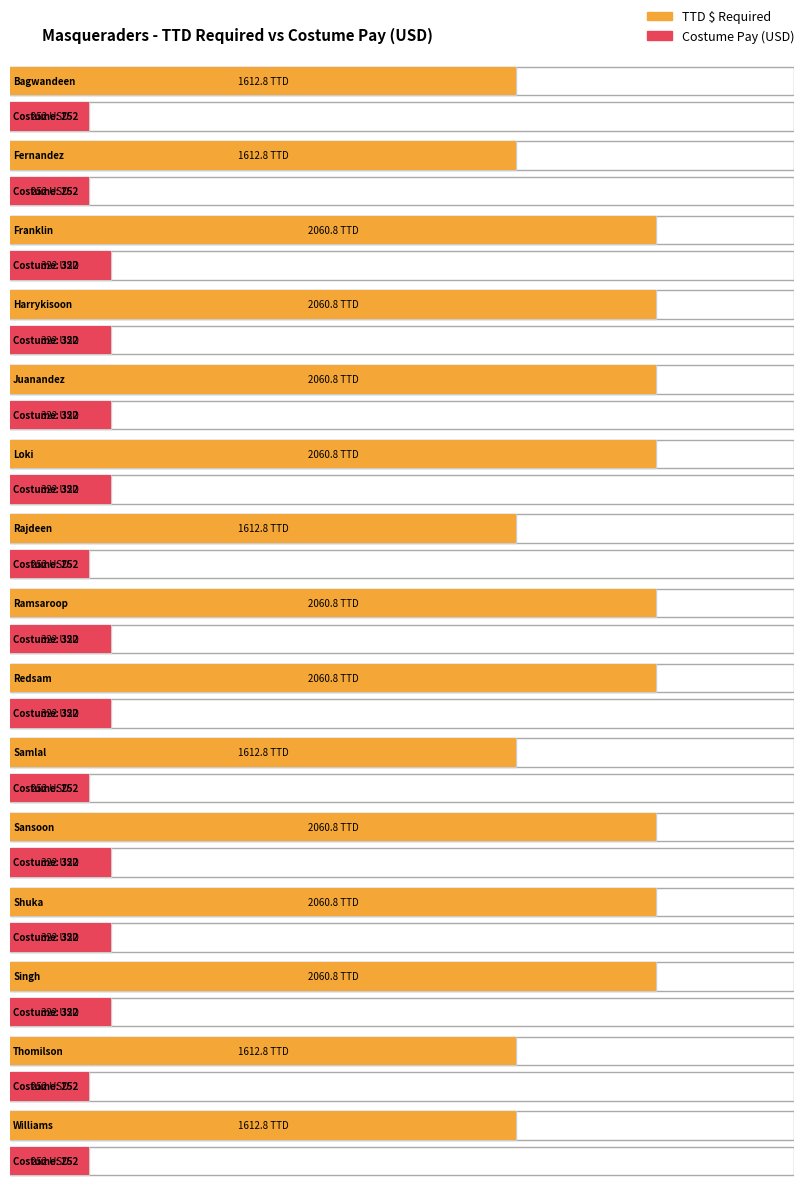

What is the label of the 2nd bar from the left?

Fernandez